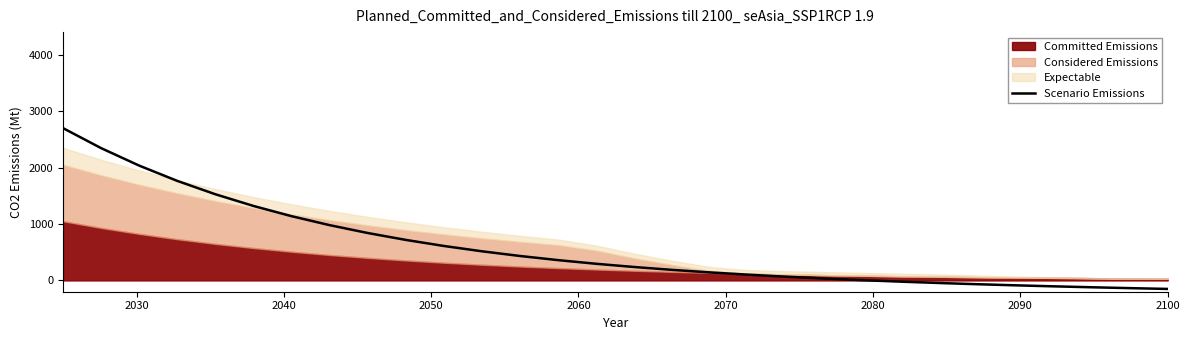

True or false: the data has more than 0 interior local peaks.

False